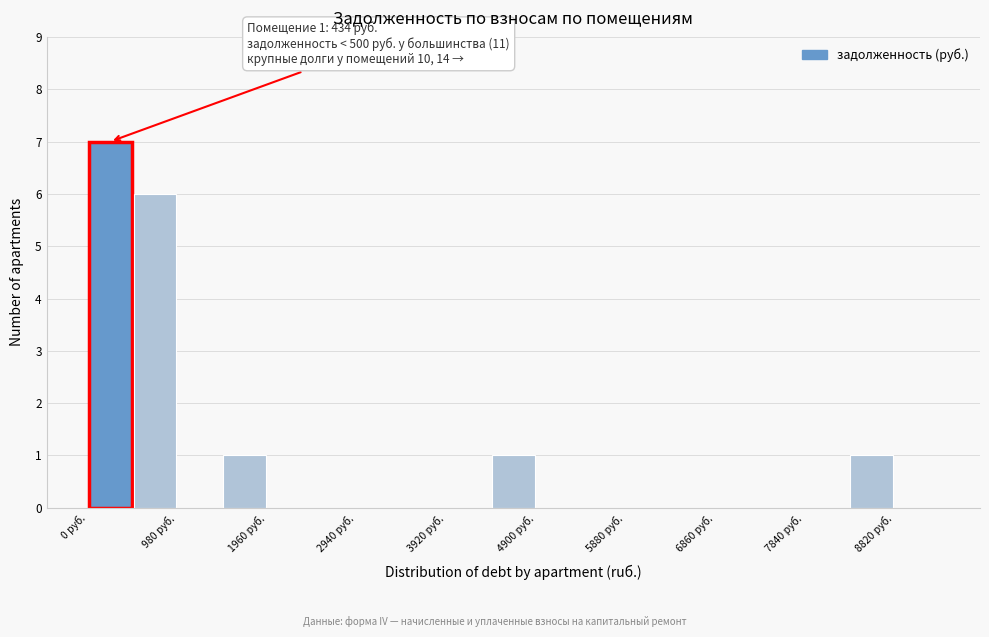

Which range on the x-axis has the tallest bar?

0 to 500